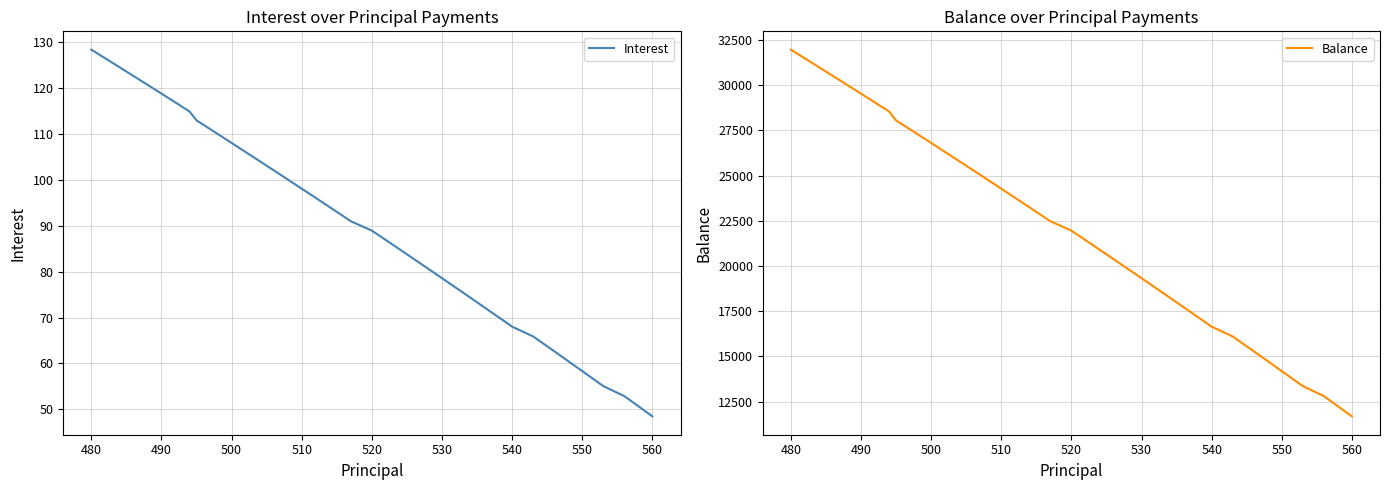

What is the value of the Balance point at the 29th from the left?

17720.0